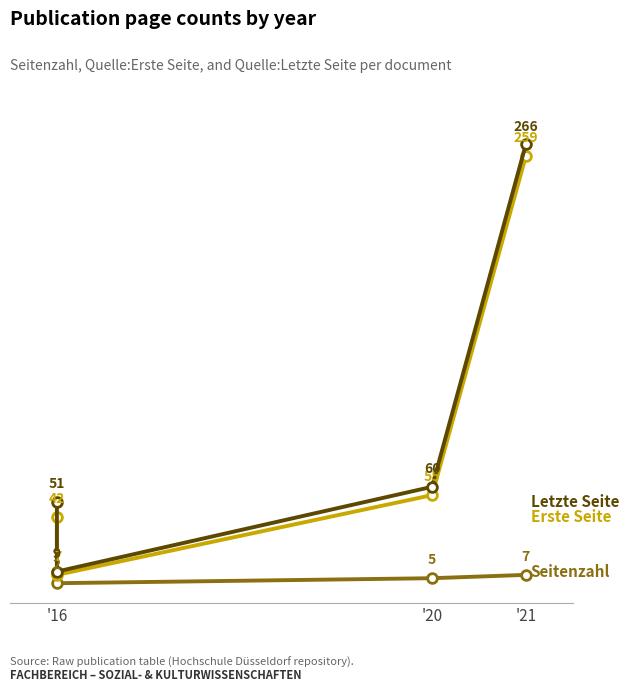

Rank the series at '21 from highest to lowest value.

Quelle:Letzte Seite, Quelle:Erste Seite, Seitenzahl